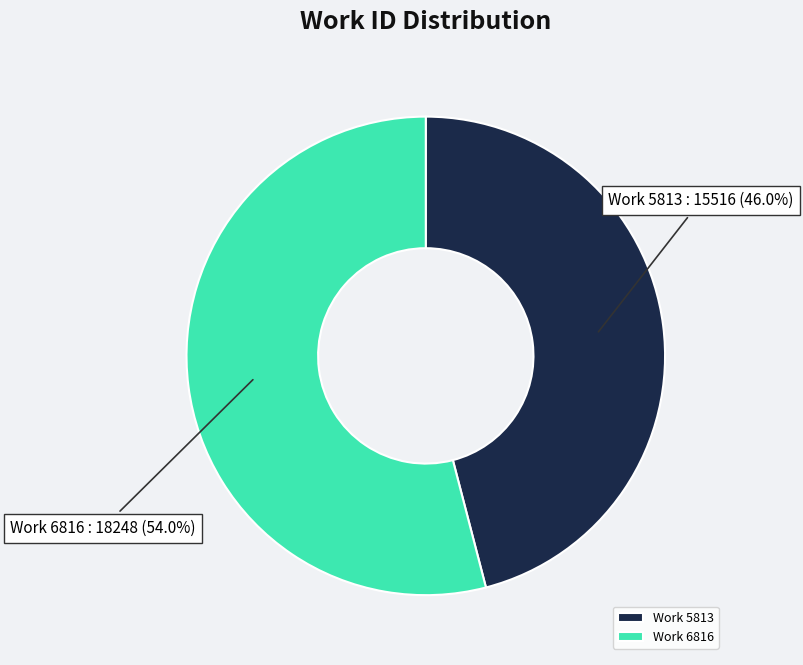

Rank the categories by value from highest to lowest.

Work 6816, Work 5813